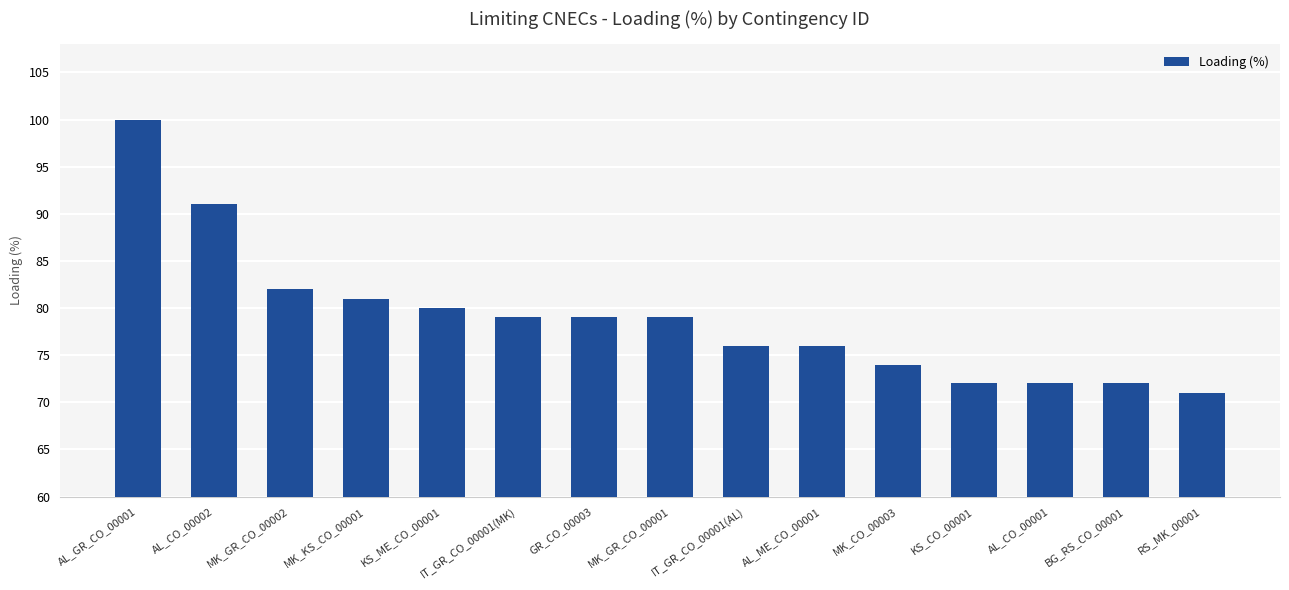

What is the difference between the second highest and second lowest values?

19